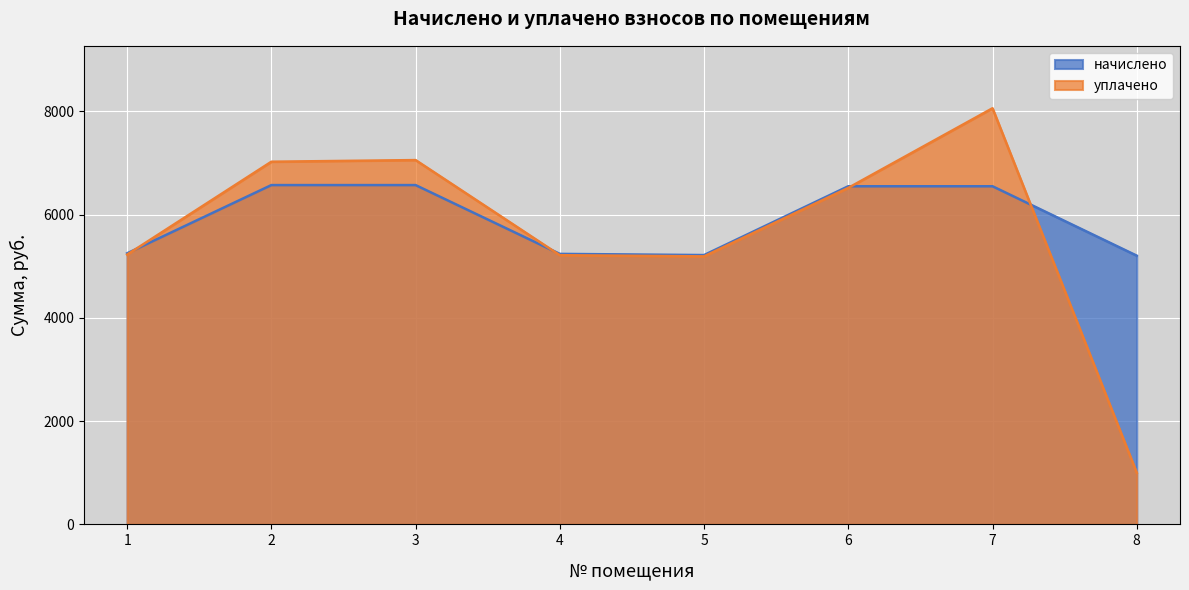

What is the approximate value of начислено at 2?

6570.8